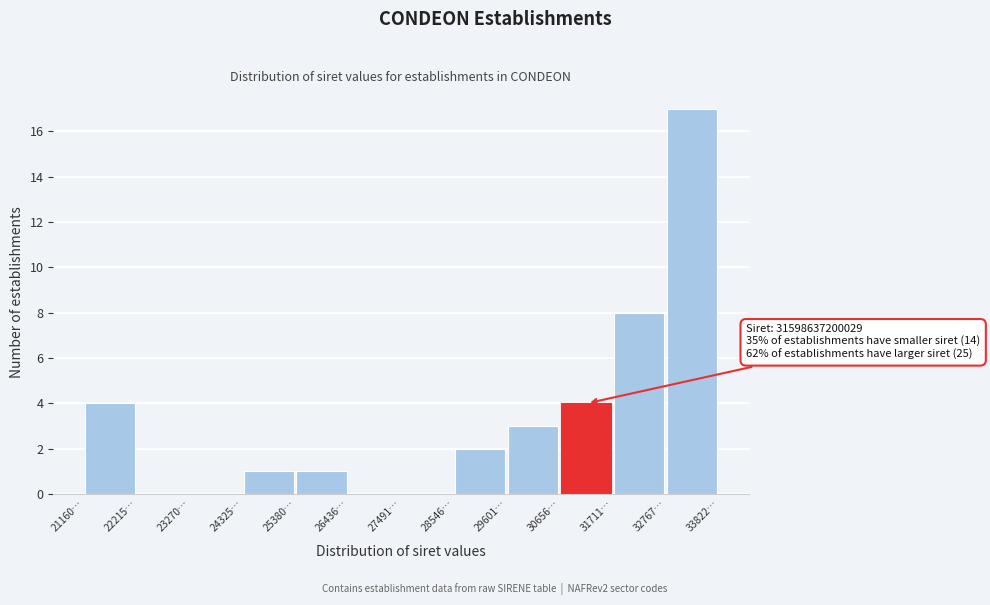

Reading left to right, list all the values displayed in this chart.

21160…=4	22215…=0	23270…=0	24325…=1	25380…=1	26436…=0	27491…=0	28546…=2	29601…=3	30656…=4	31711…=8	32767…=17